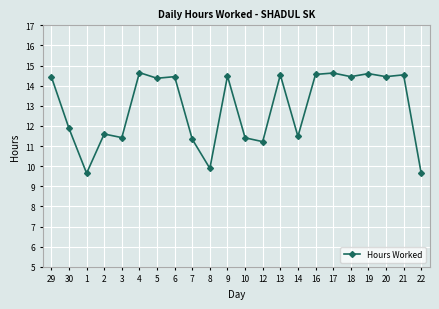

At which label does the data first exceed 14?

29